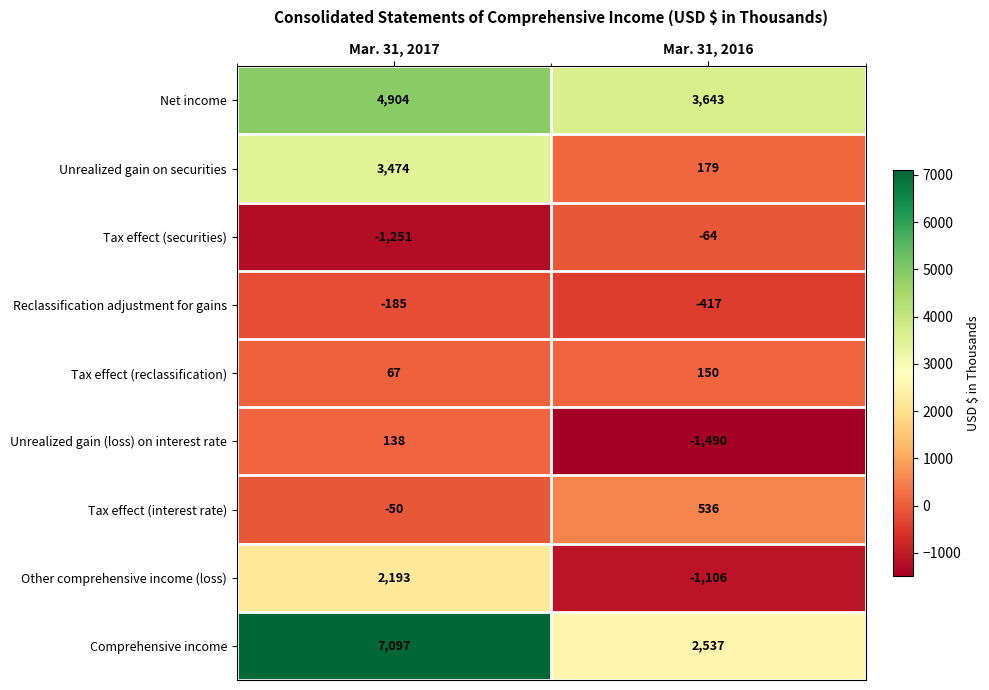

Which series has the largest total across all categories?

Comprehensive income